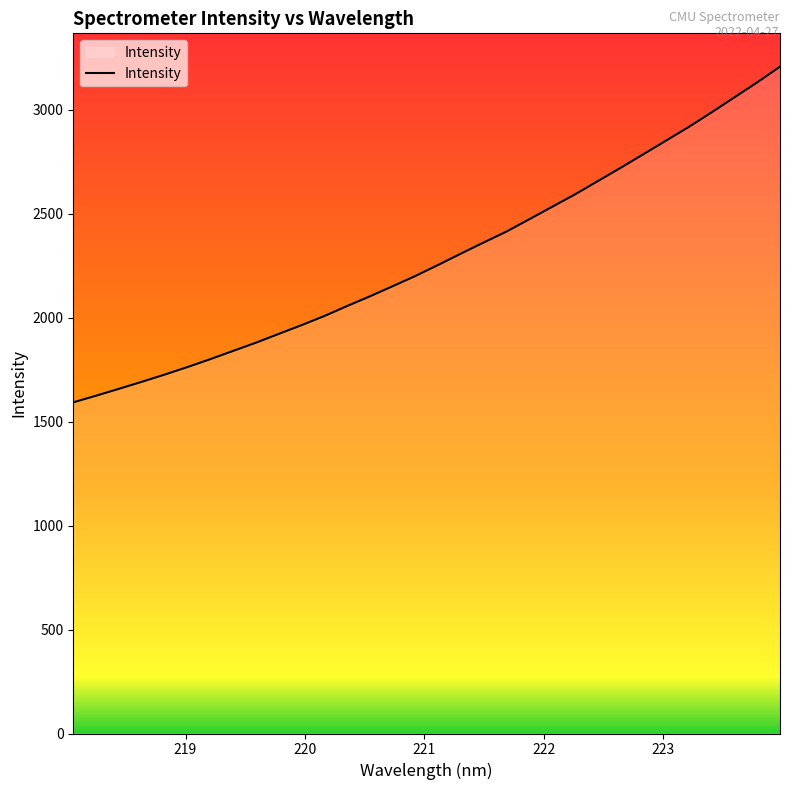

What is the greatest value displayed?

3206.5